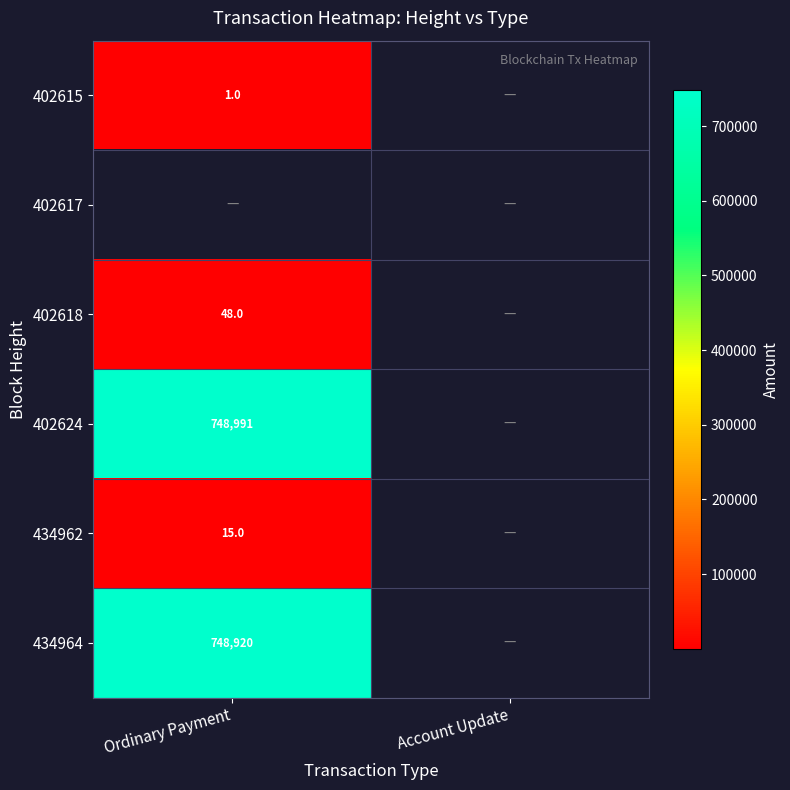

The value of 434964 at Ordinary Payment is 312595. True or false?

False